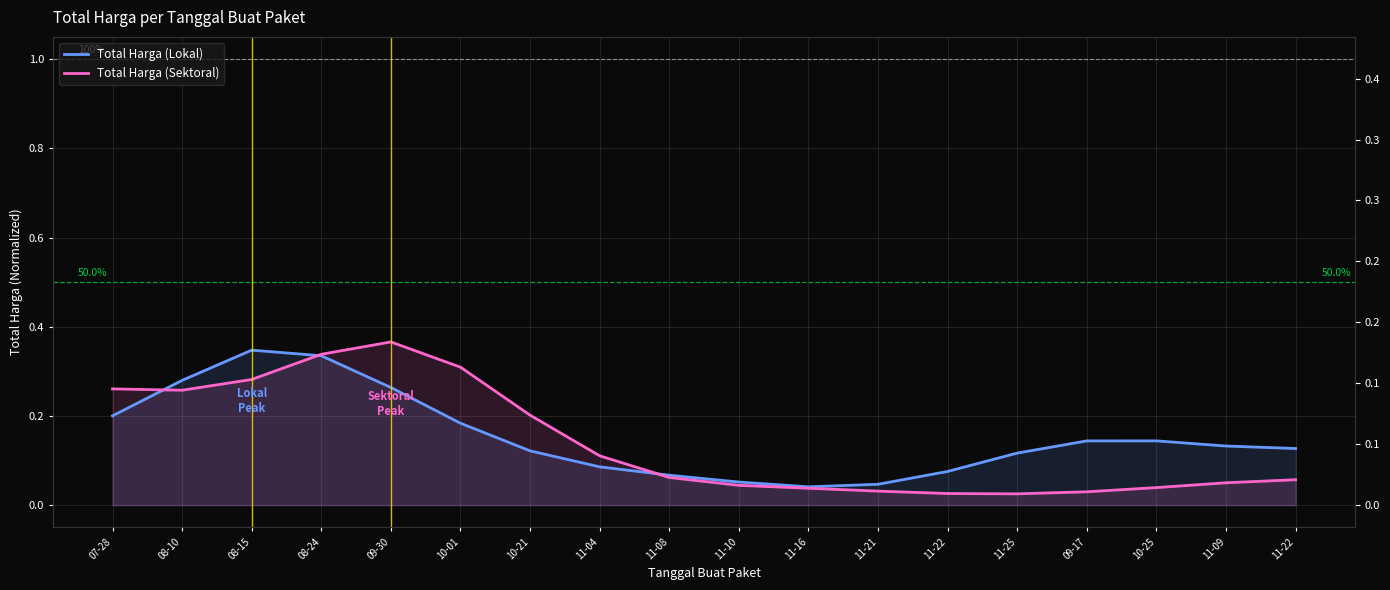

Reading right to left, list all the values displayed in this chart.

Total Harga (Lokal): 11-22=0.1	11-09=0.1	10-25=0.1	09-17=0.1	11-25=0.1	11-22=0.1	11-21=0.0	11-16=0.0	11-10=0.1	11-08=0.1	11-04=0.1	10-21=0.1	10-01=0.2	09-30=0.3	08-24=0.3	08-15=0.3	08-10=0.3	07-28=0.2
Total Harga (Sektoral): 11-22=0.1	11-09=0.1	10-25=0.0	09-17=0.0	11-25=0.0	11-22=0.0	11-21=0.0	11-16=0.0	11-10=0.0	11-08=0.1	11-04=0.1	10-21=0.2	10-01=0.3	09-30=0.4	08-24=0.3	08-15=0.3	08-10=0.3	07-28=0.3